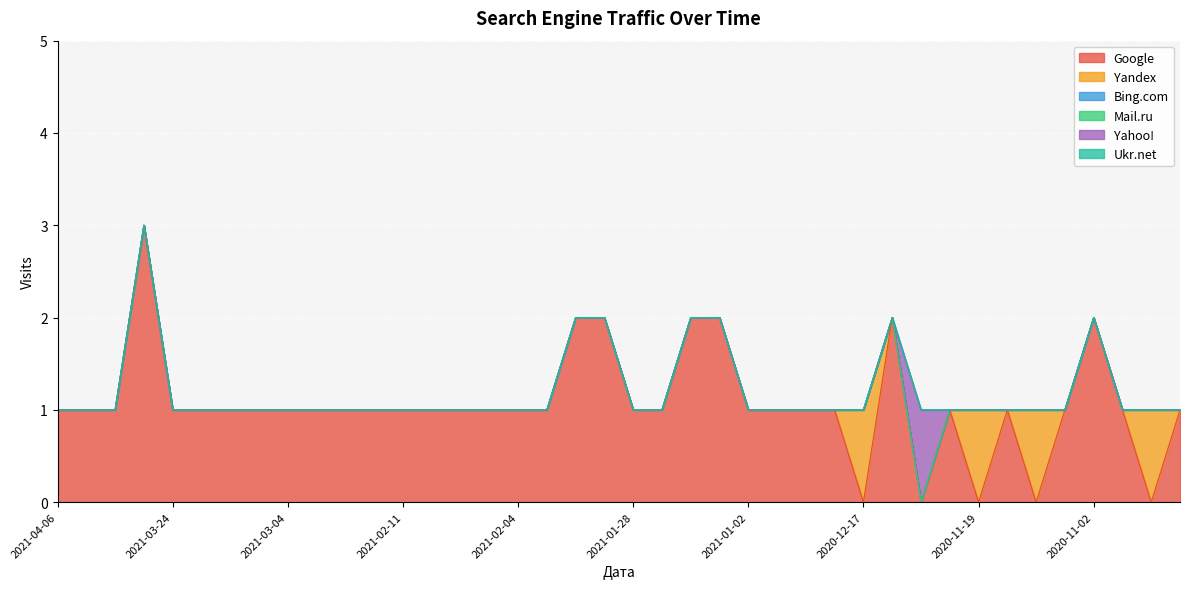

Is the value of Yandex at 2021-01-20 greater than the value of Mail.ru at 2021-02-19?

No